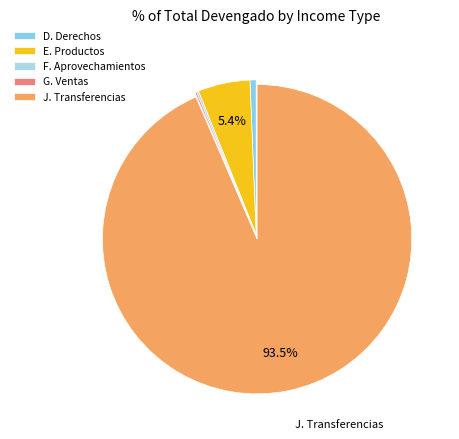

What is the majority slice?

J. Transferencias